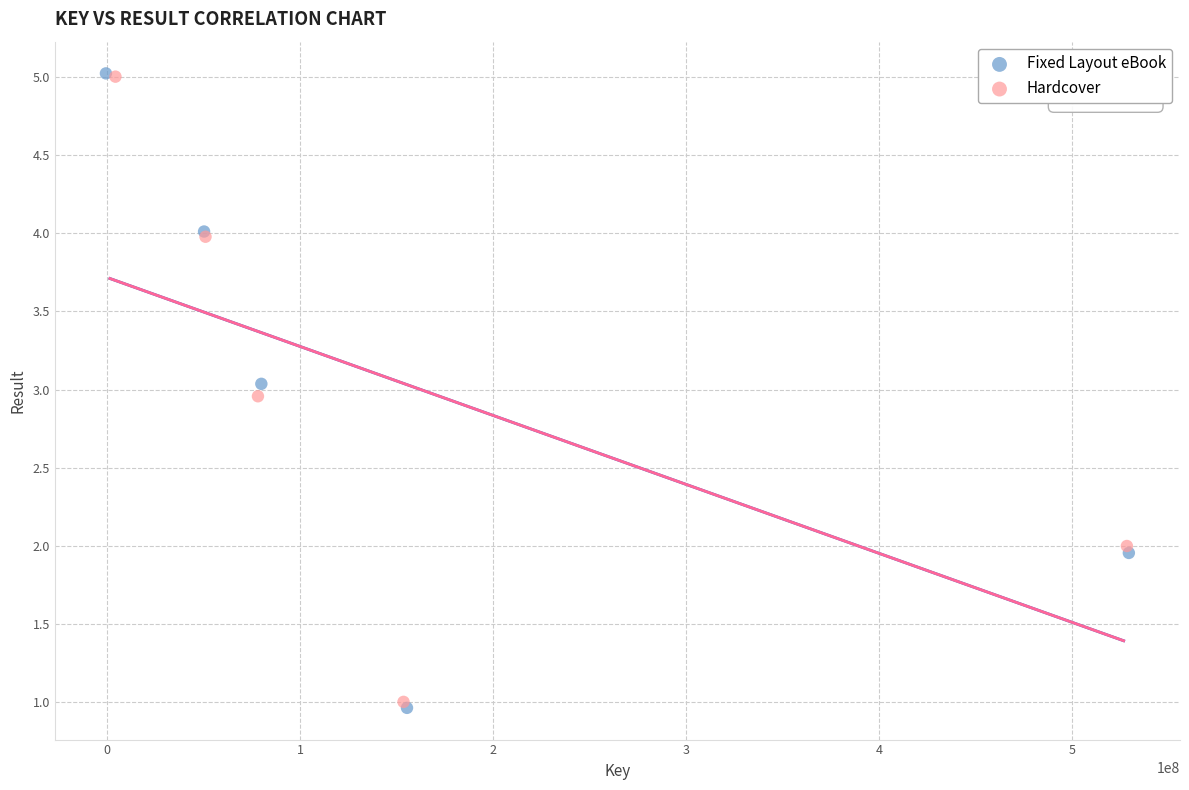

Which series has the largest Y range (max minus min)?

Fixed Layout eBook